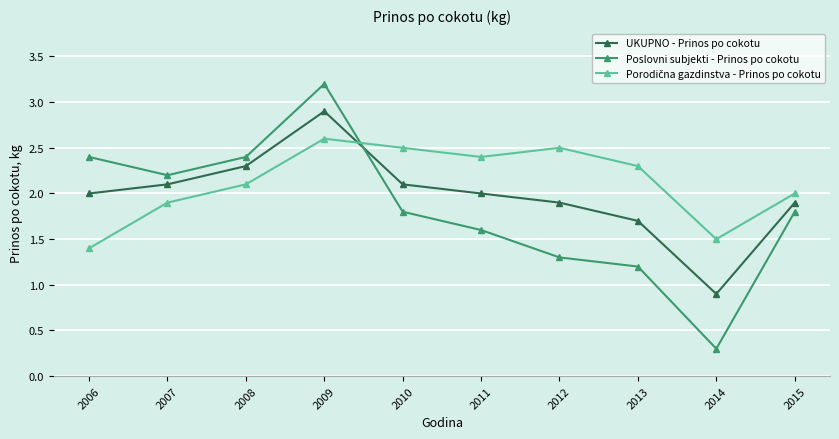

Which label corresponds to the largest value in the chart?

2009